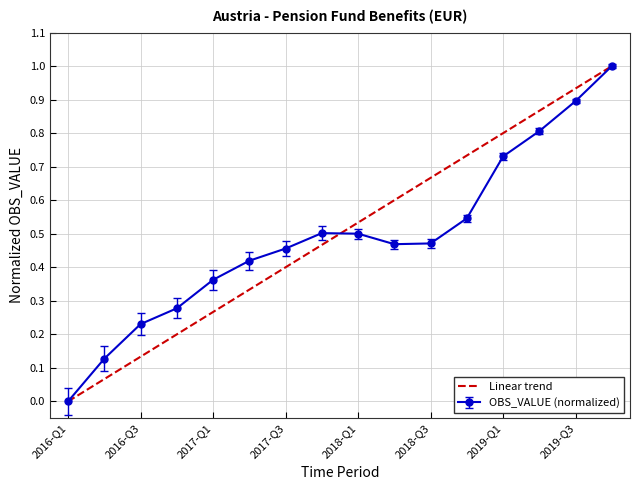

What is the greatest value displayed?

1.0